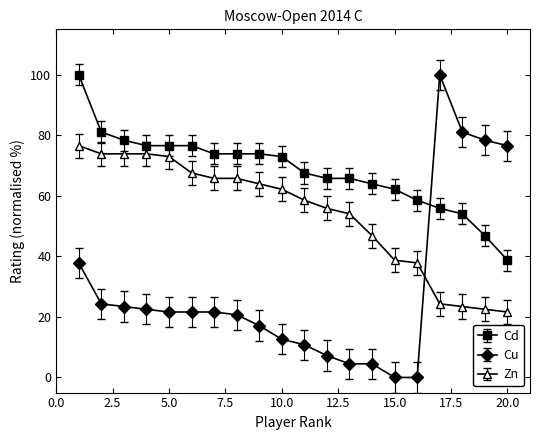

What is the sum of all Cd values?

1363.1